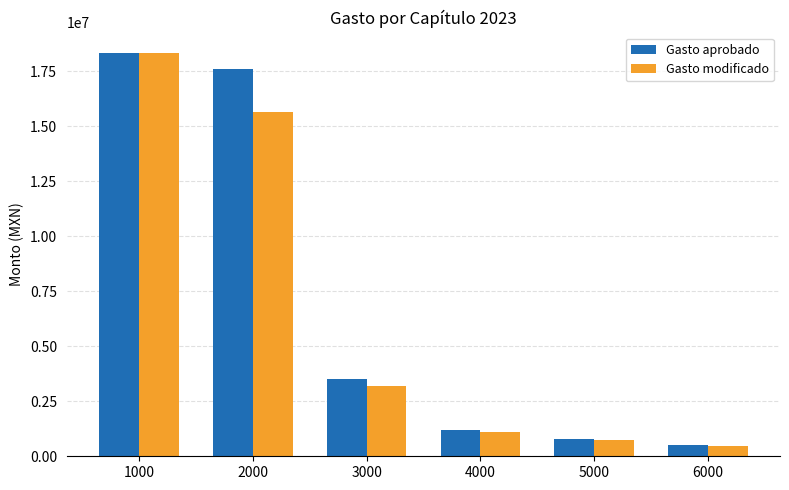

Reading left to right, list all the values displayed in this chart.

Gasto aprobado: 1000=18339859.0	2000=17626000.0	3000=3500000.0	4000=1200000.0	5000=800000.0	6000=500000.0
Gasto modificado: 1000=18332390.3	2000=15628731.2	3000=3200000.0	4000=1100000.0	5000=750000.0	6000=480000.0